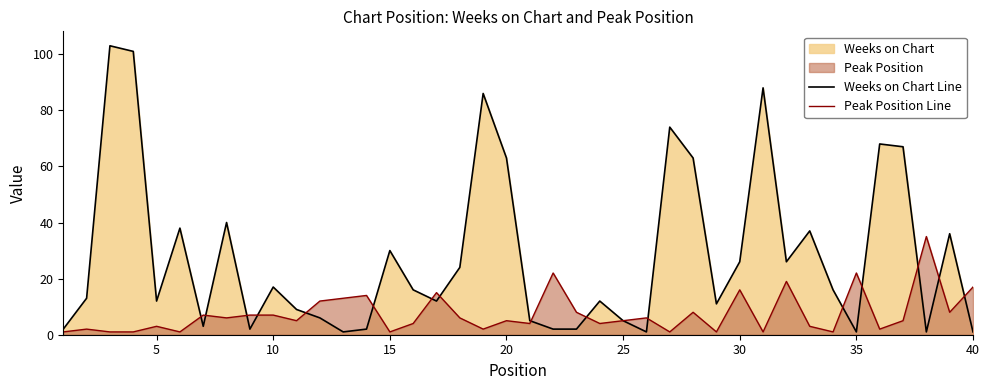

Does the chart have visible grid lines?

No